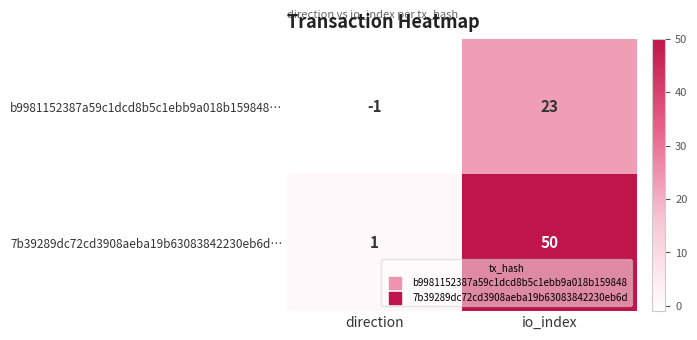

List the series in order of their overall mean, lowest first.

b9981152387a59c1dcd8b5c1ebb9a018b159848…, 7b39289dc72cd3908aeba19b63083842230eb6d…